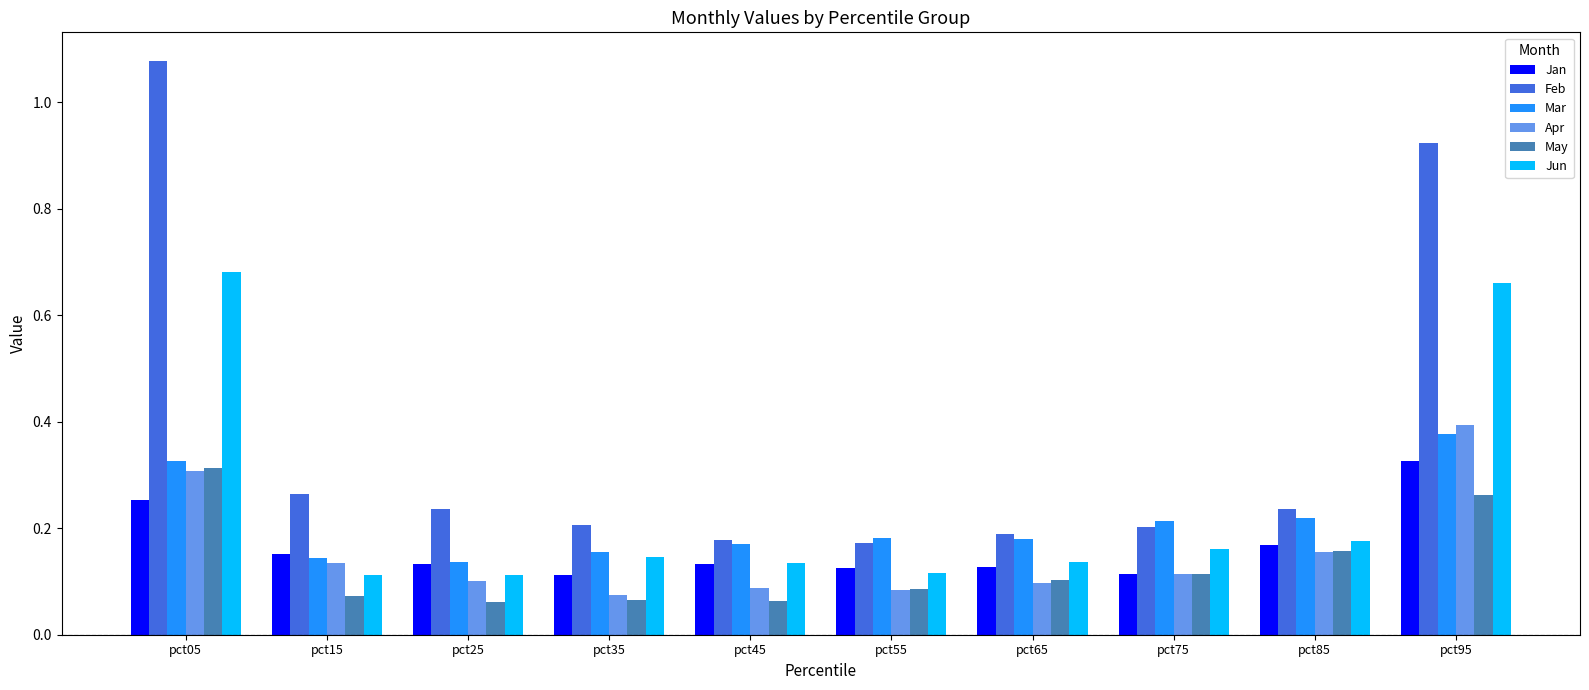

Which series has the largest range (max minus min)?

Feb